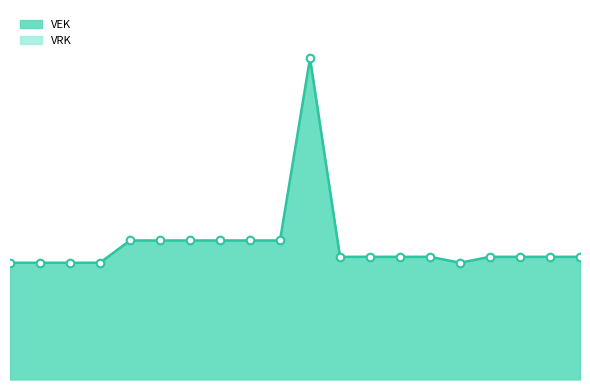

What is the change in value from 2020 Opmaak - ontwerp to 2022 Opmaak - goedgekeurd?

-264